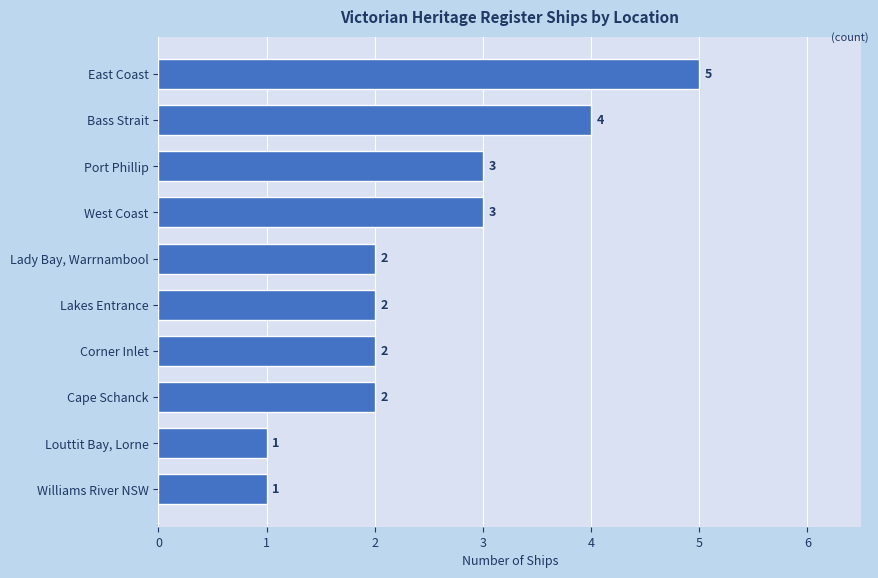

Reading bottom to top, what are all the values shown in this chart?

Williams River NSW=1	Louttit Bay, Lorne=1	Cape Schanck=2	Corner Inlet=2	Lakes Entrance=2	Lady Bay, Warrnambool=2	West Coast=3	Port Phillip=3	Bass Strait=4	East Coast=5